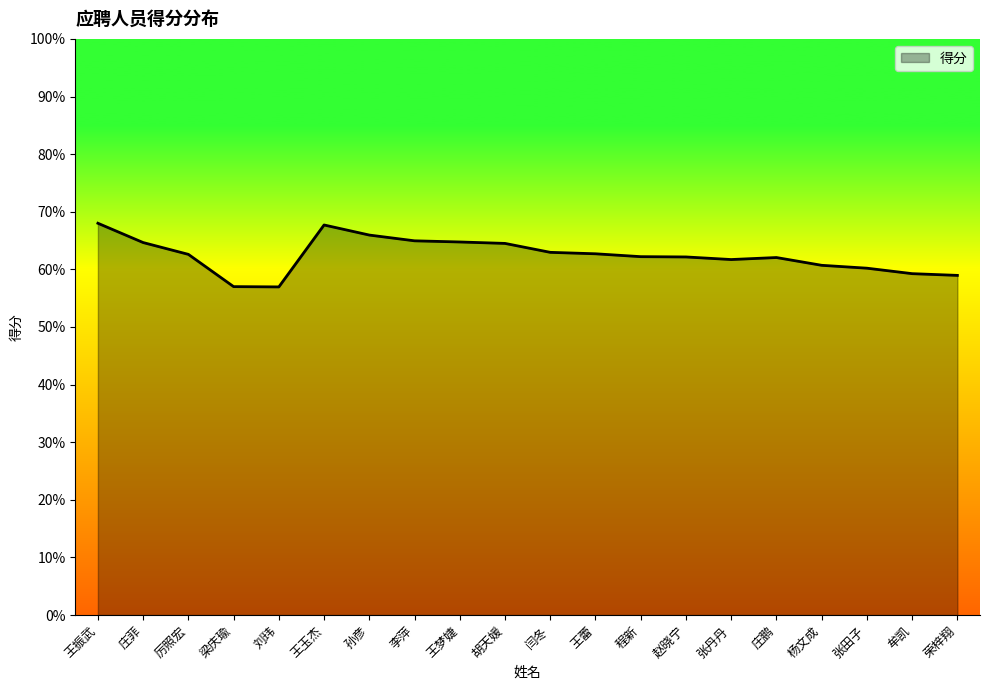

What is the smallest value displayed?

57.0